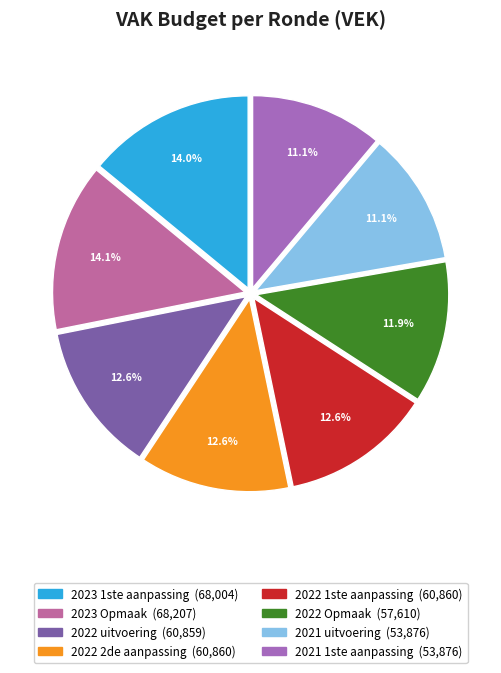

What is the total percentage of 2023 Opmaak and 2021 uitvoering?

25.2%